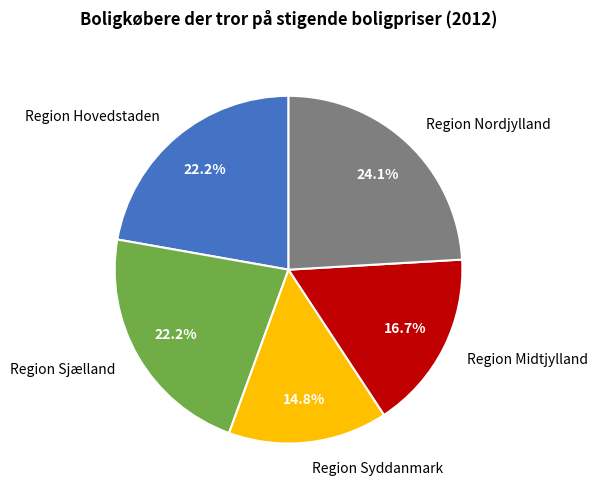

How much of the chart is everything except Region Syddanmark?

85.2%